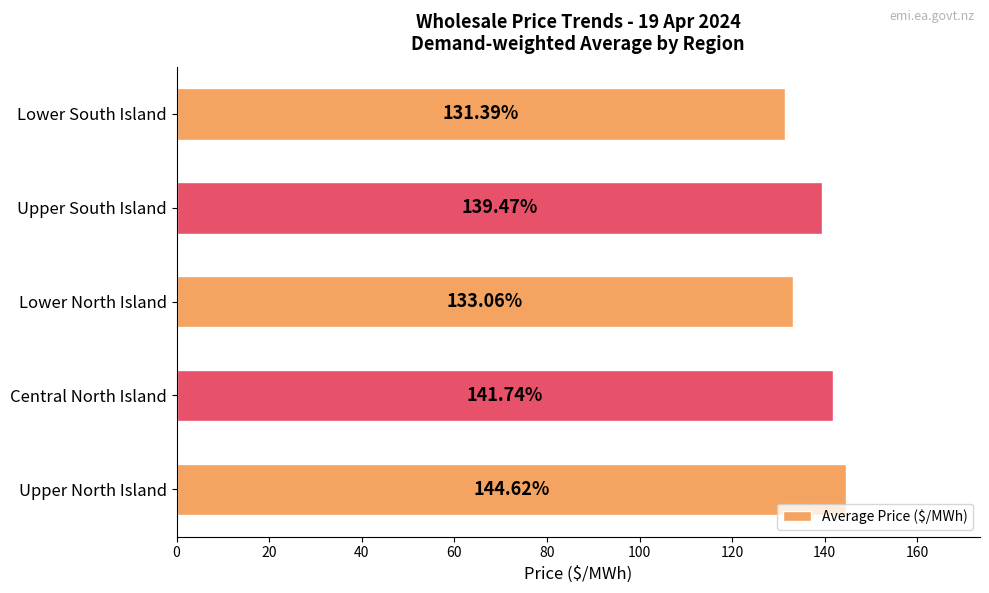

What is the average value?

138.1